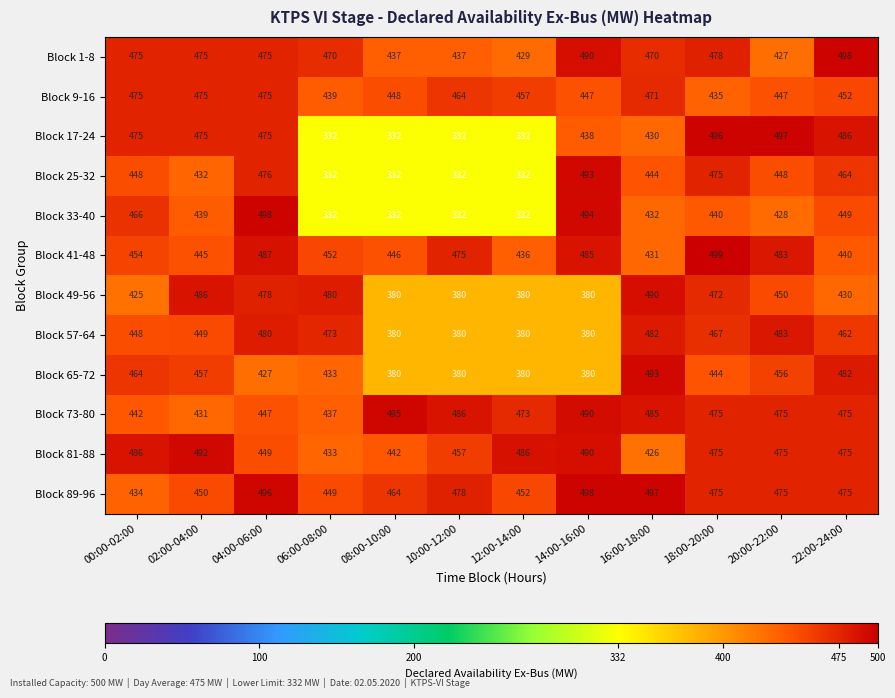

At which label does Block 73-80 first exceed 475?

08:00-10:00